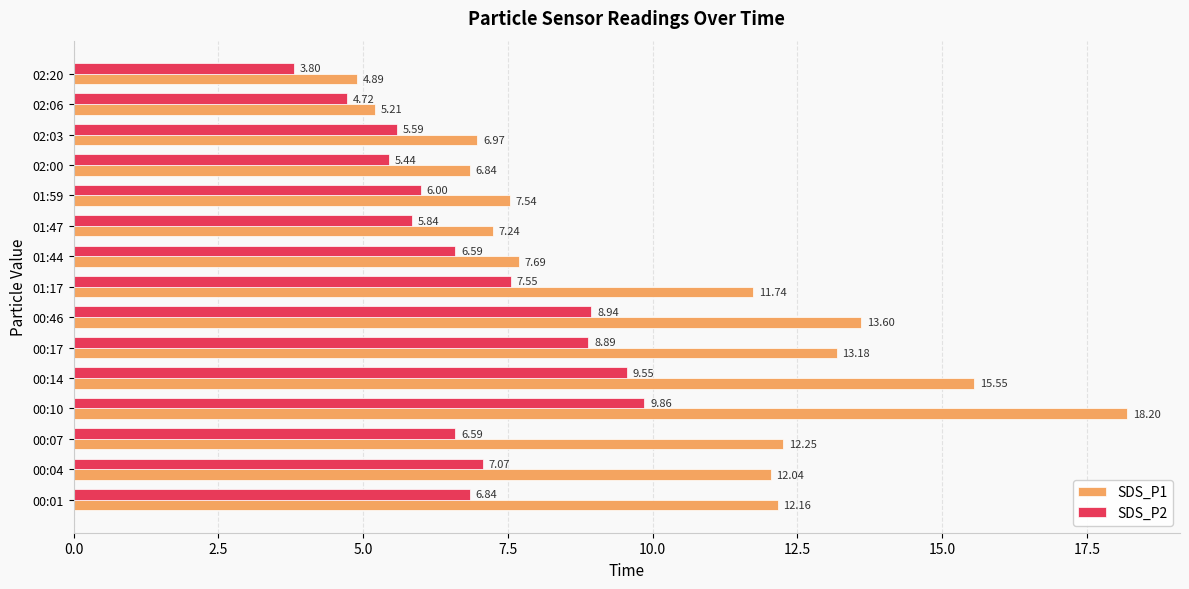

Between 00:07 and 02:00, which series saw the biggest shift?

SDS_P1